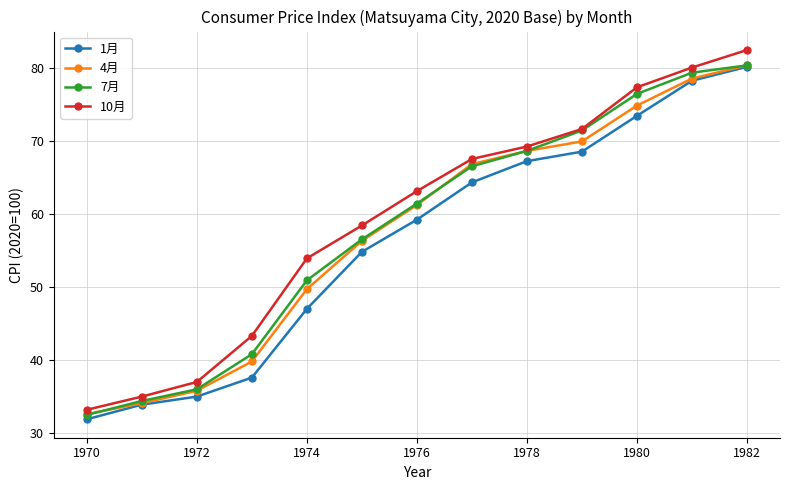

What is the value of the 7月 point at the 11th from the left?

76.4